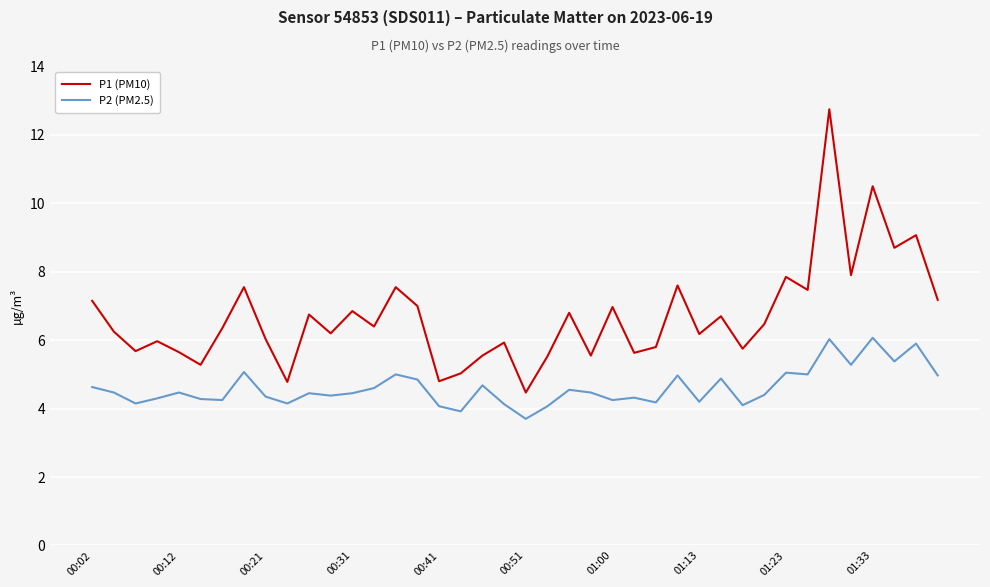

What is the difference between the maximum and minimum values in the P1 (PM10) series?

8.3